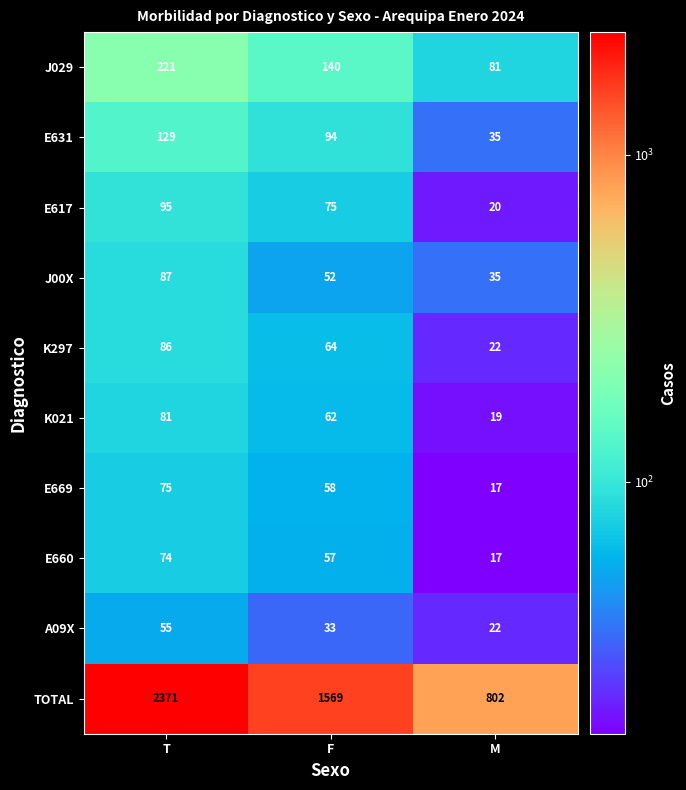

What is the sum of the E669 values at F and T?

133